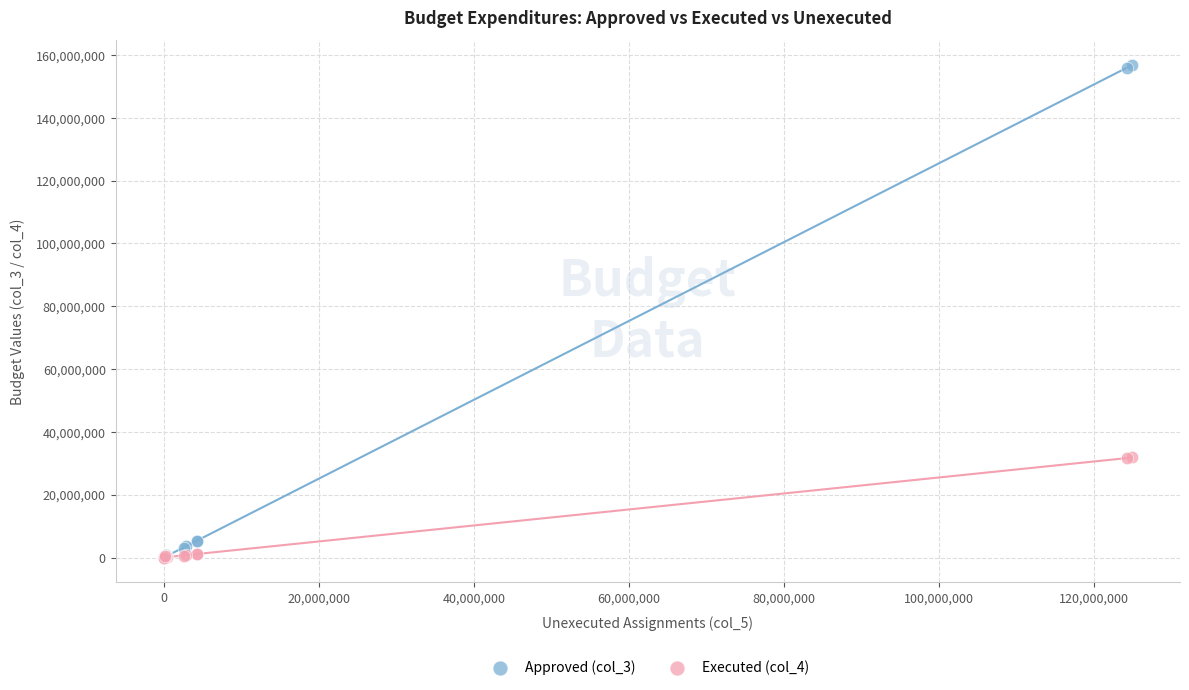

Which series reaches the maximum Y coordinate?

Approved (col_3)